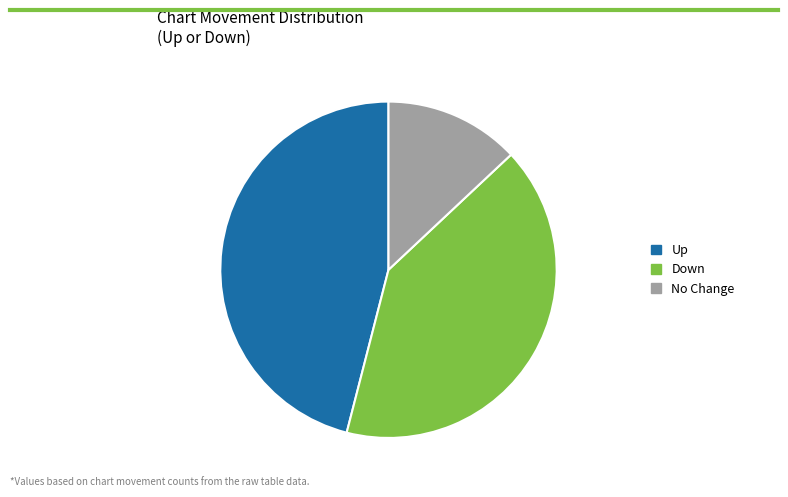

Rank the categories by value from highest to lowest.

Up, Down, No Change